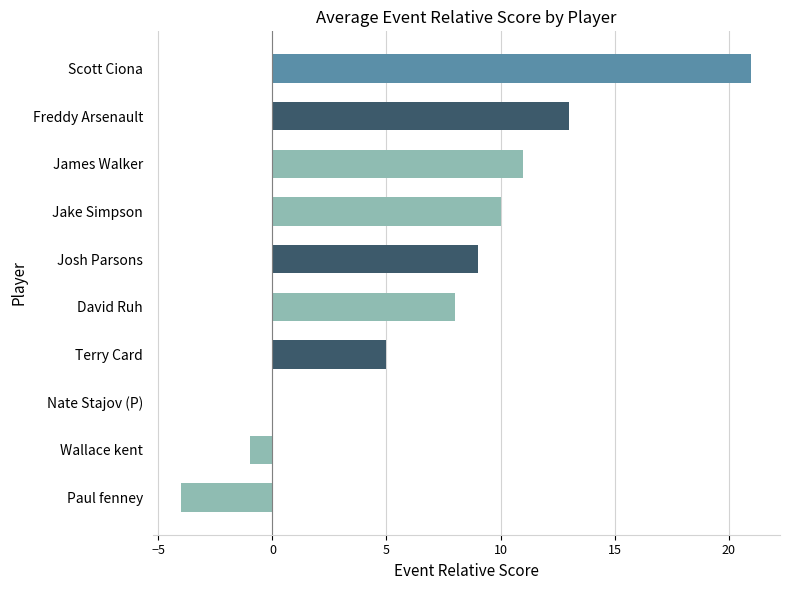

What is the change in value from Paul fenney to David Ruh?

+12